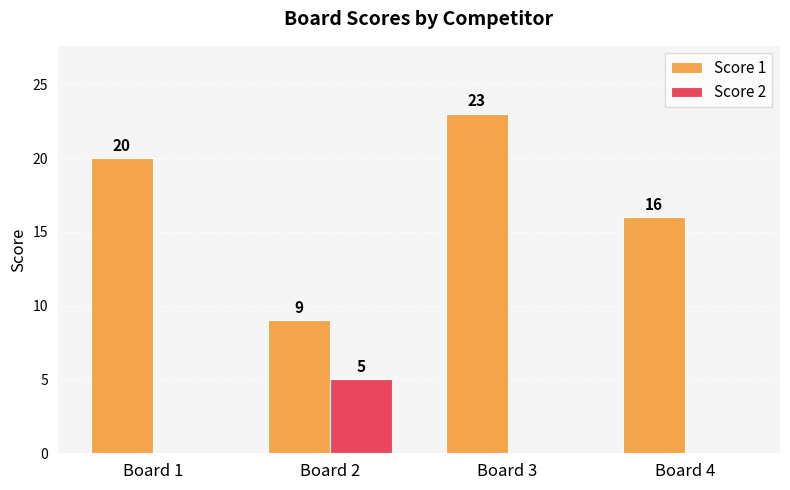

Between Board 1 and Board 4, which series saw the biggest shift?

Score 1